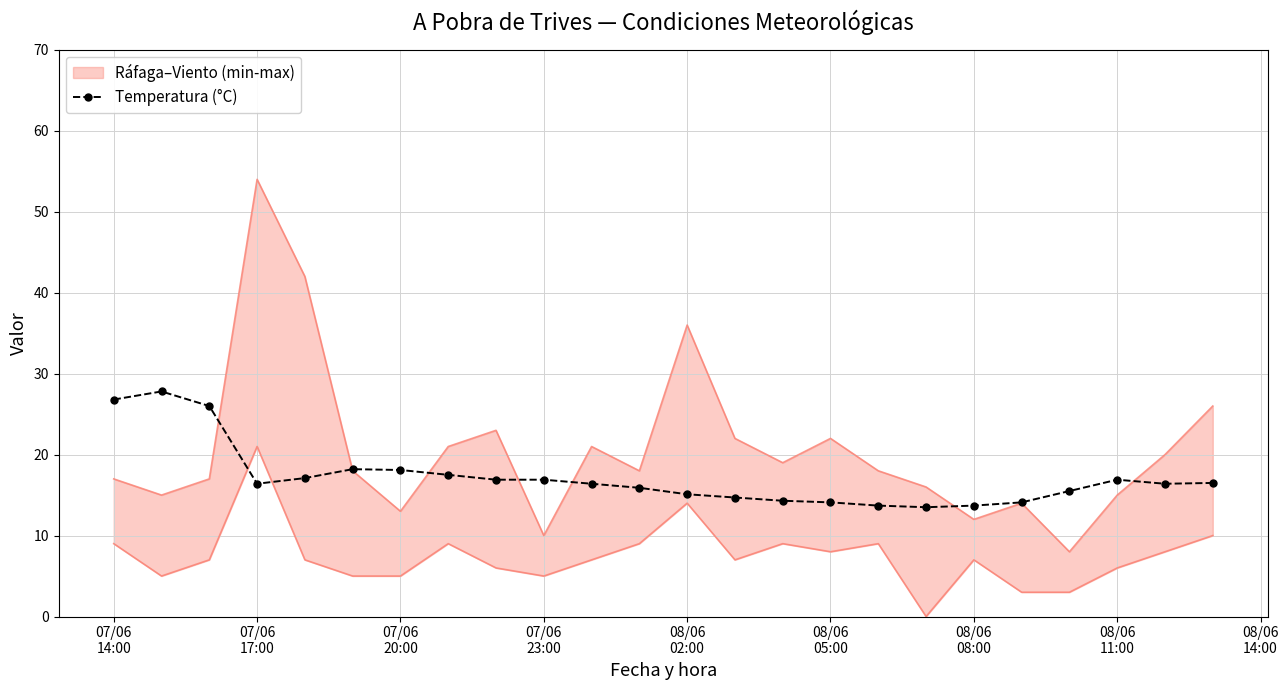

At which label does the data first exceed 16?

07/06
14:00